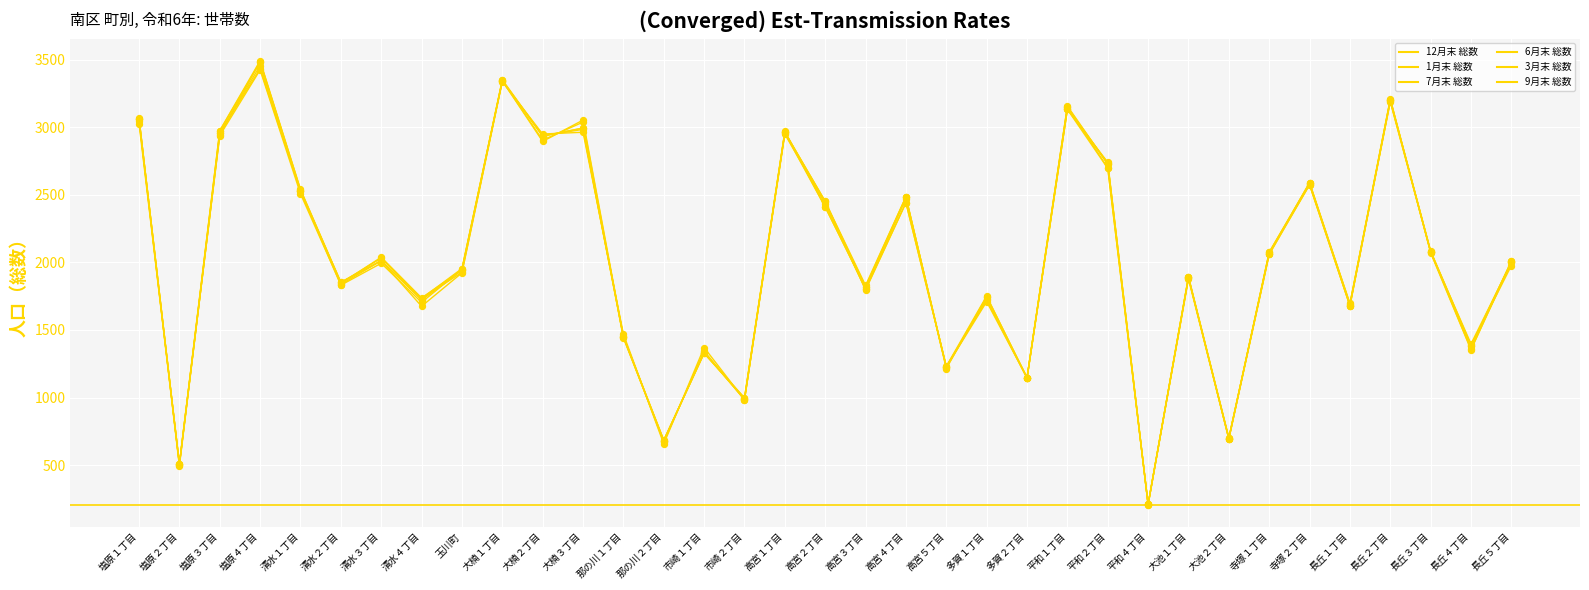

What are all the series names shown in the legend?

12月末 総数, 1月末 総数, 7月末 総数, 6月末 総数, 3月末 総数, 9月末 総数